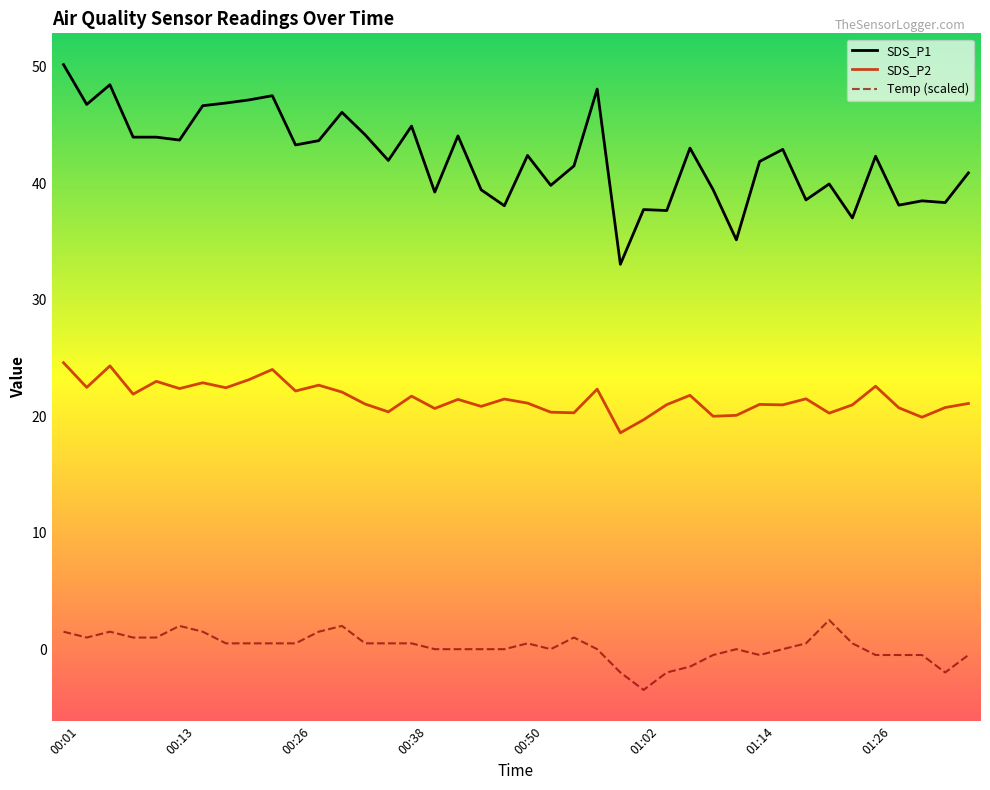

Which series has the largest total across all categories?

SDS_P1